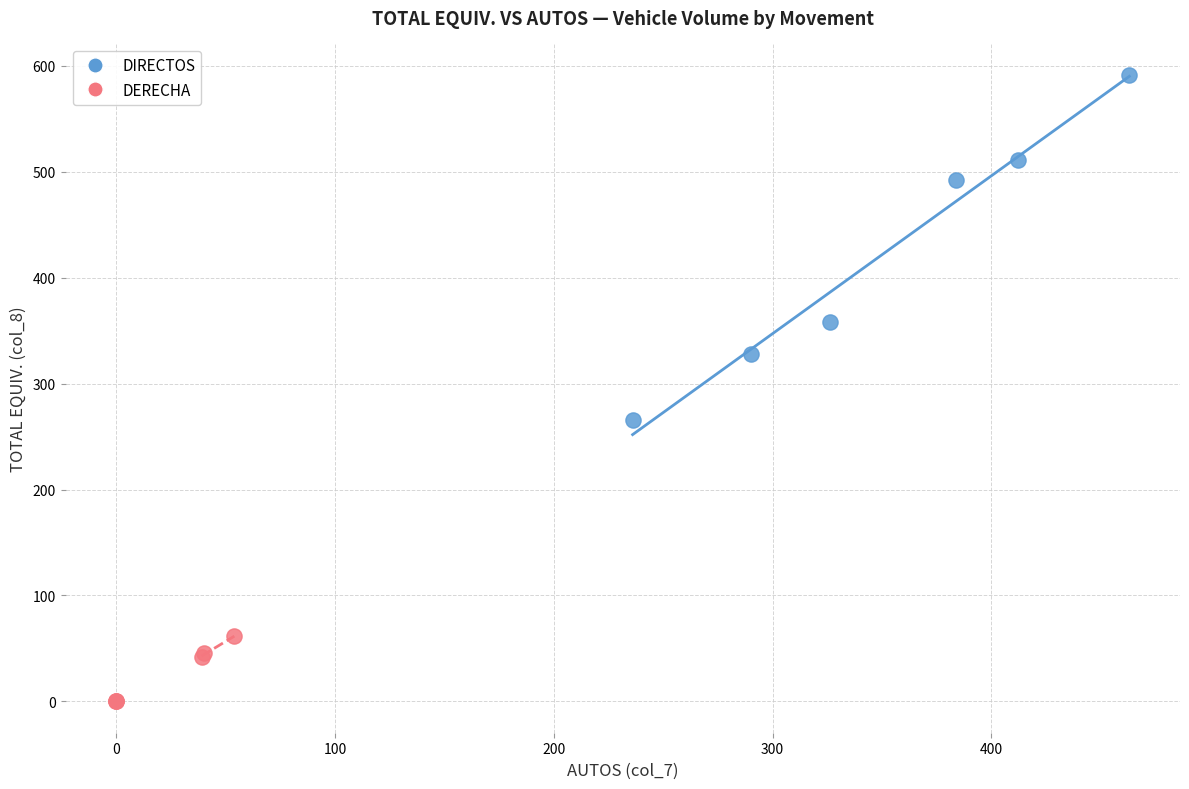

What are all the series names shown in the legend?

DIRECTOS, DERECHA